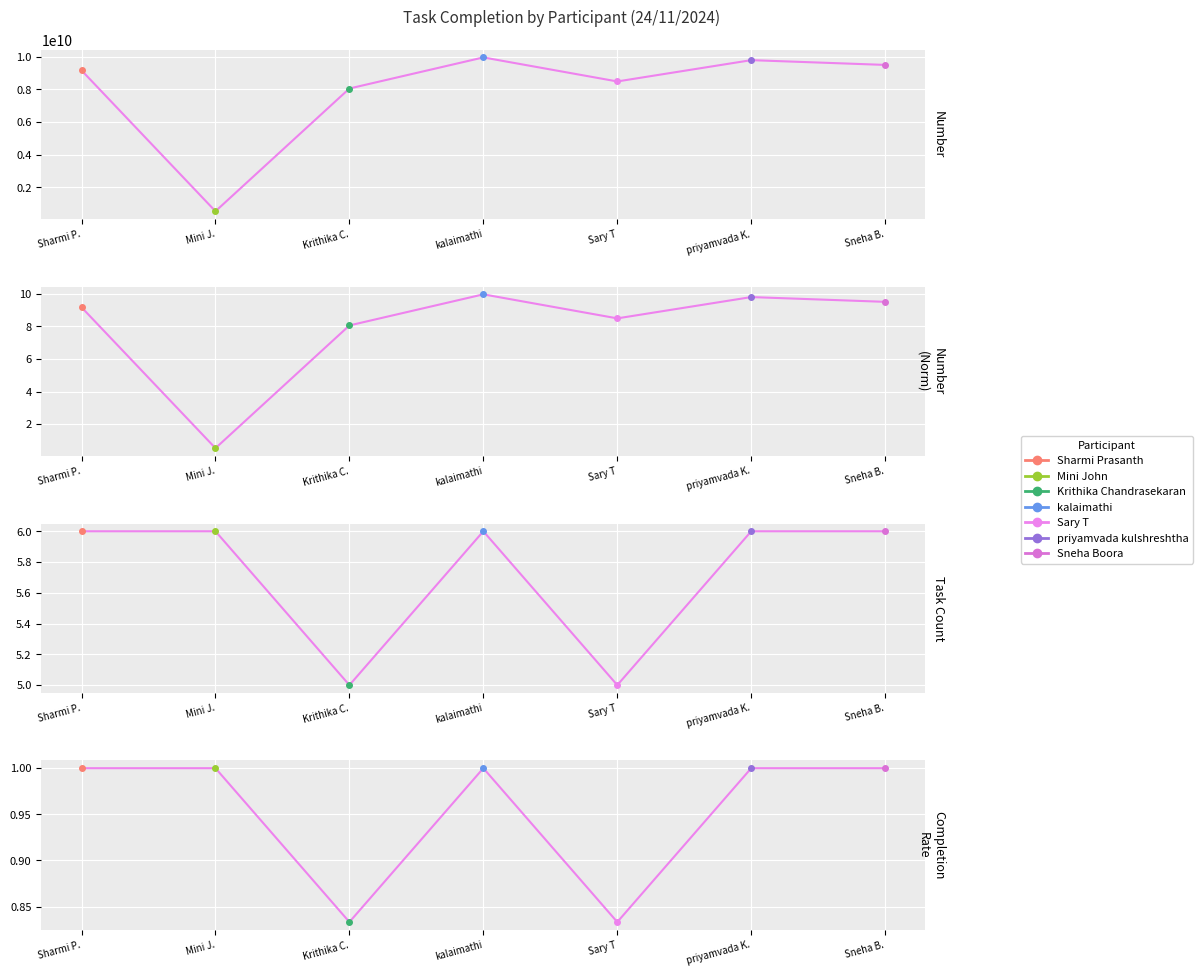

True or false: Task Count and Completion Rate cross at least once.

False